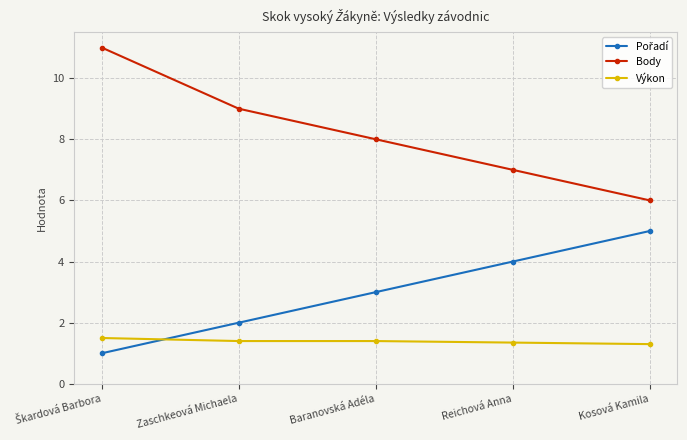

What is the average value of the Body series?

8.2